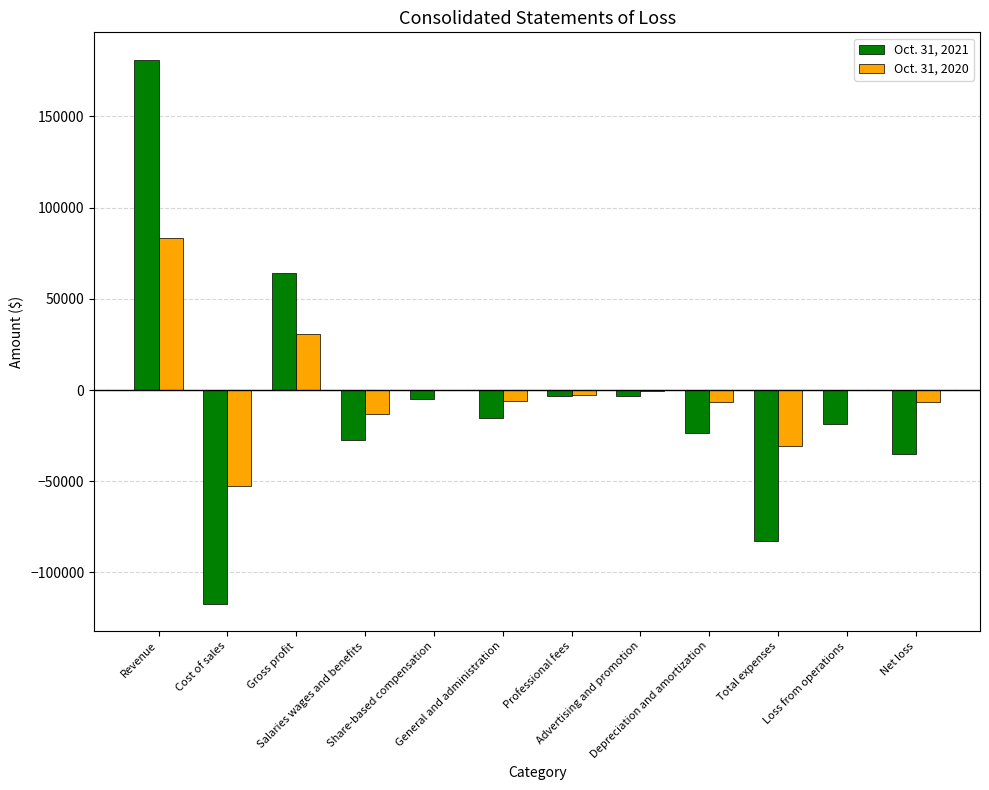

How many series are shown in this chart?

2